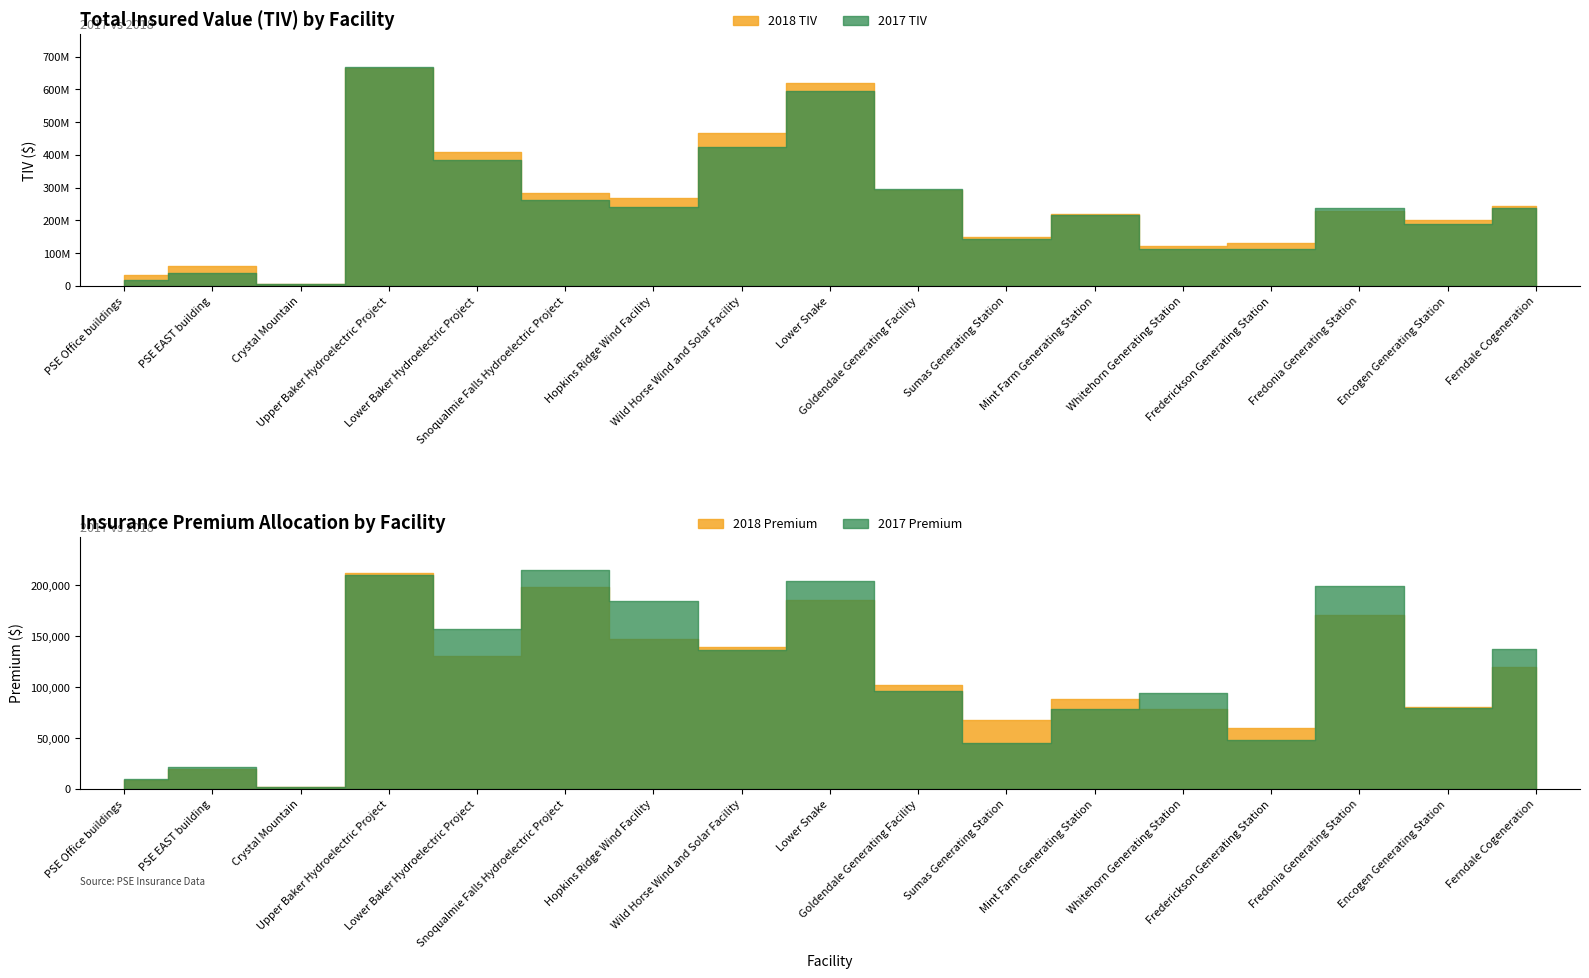

At which category does 2018 Premium reach its first local peak?

PSE EAST building